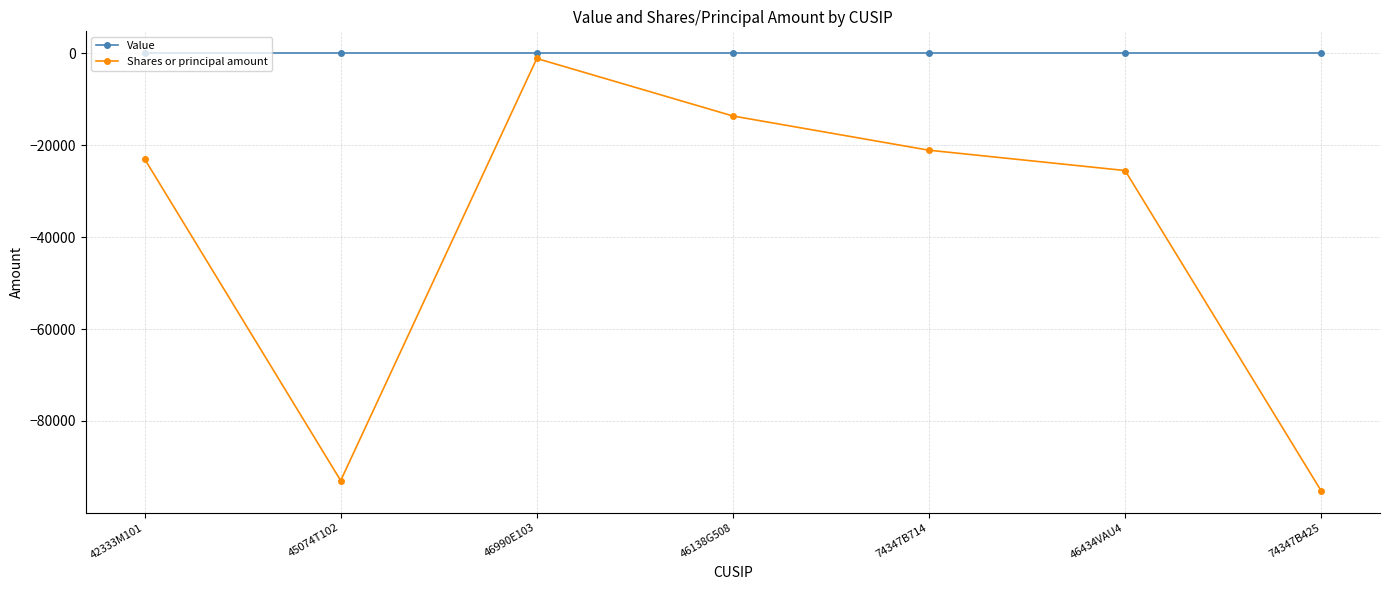

True or false: Value and Shares or principal amount cross at least once.

False